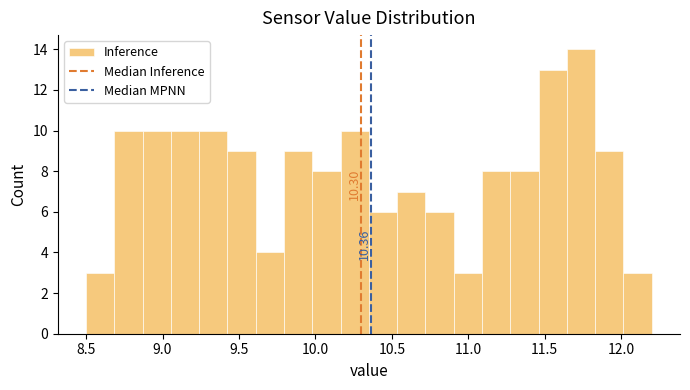

Read against the x-axis, roughly where is the centre of the tallest bar?

11.75